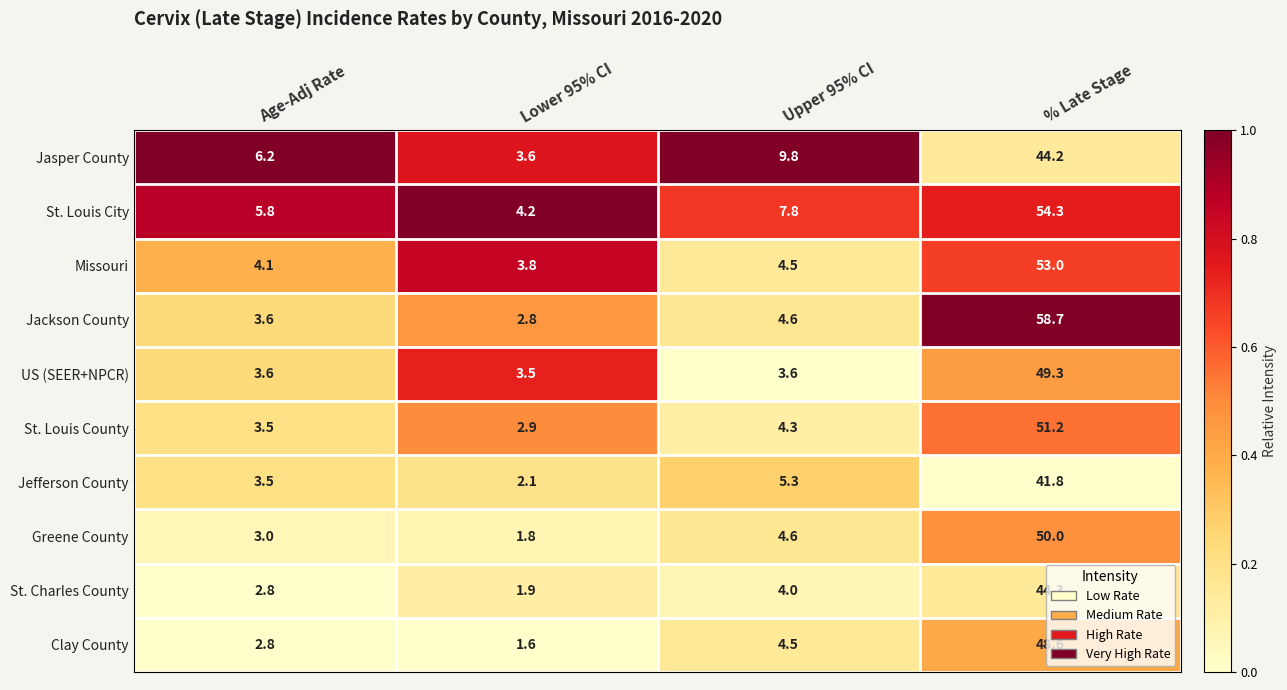

The value of St. Charles County at Age-Adj Rate is 4.1. True or false?

False